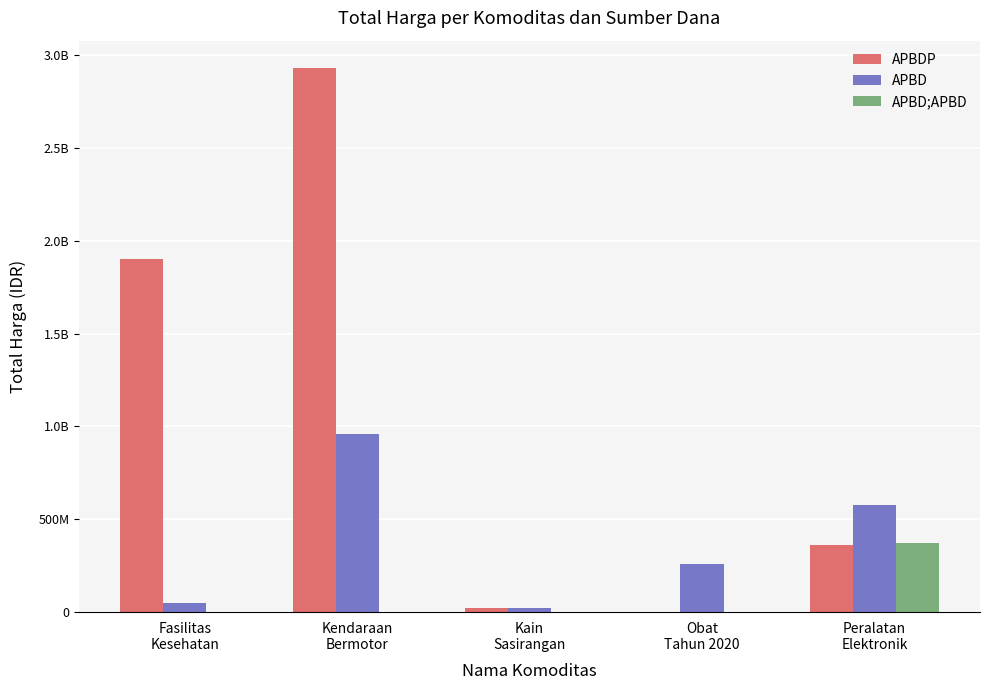

Are the bars grouped side by side (vs. stacked)?

Yes